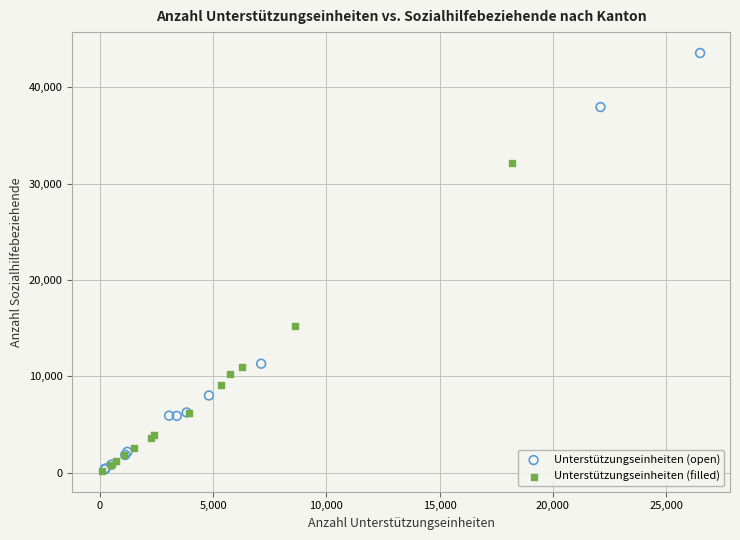

Which series has the widest spread of Y values?

Unterstützungseinheiten (open)